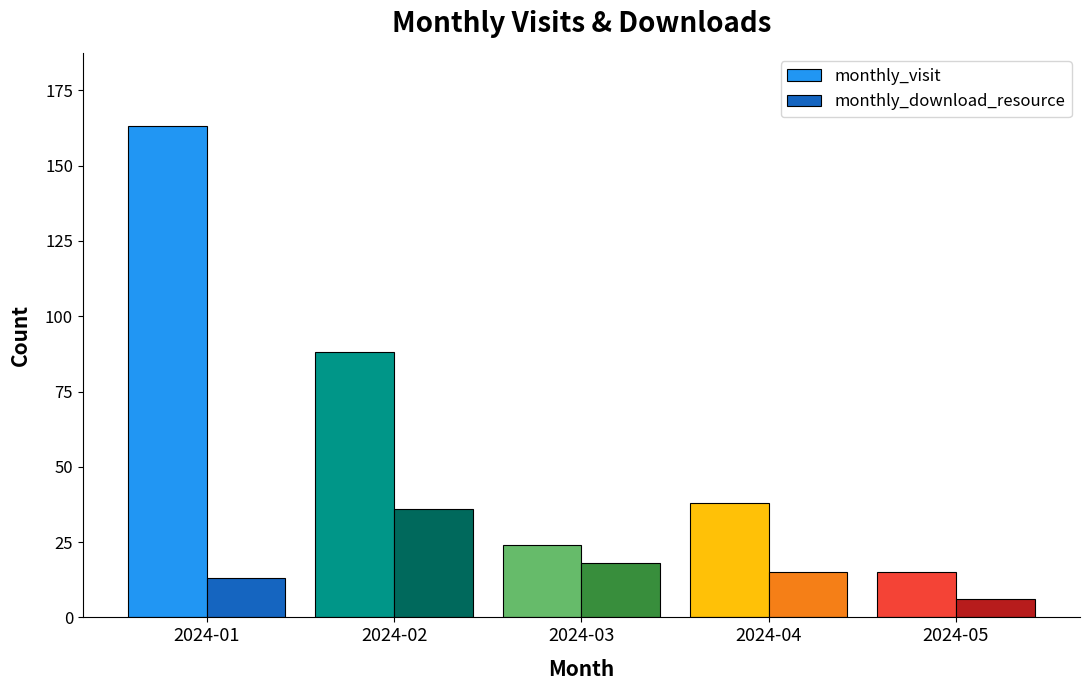

What is the difference between the second highest and second lowest values in the monthly_download_resource series?

5